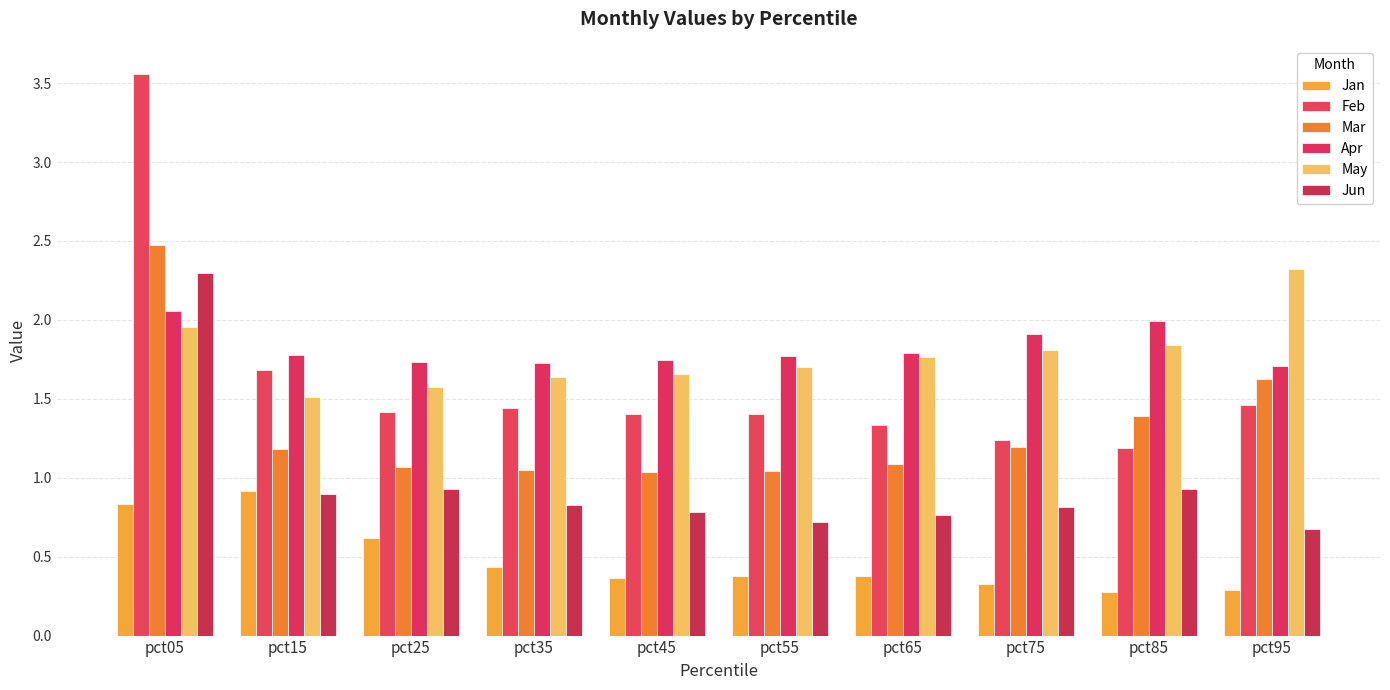

True or false: Jan has a value of 0.4 at pct65.

True